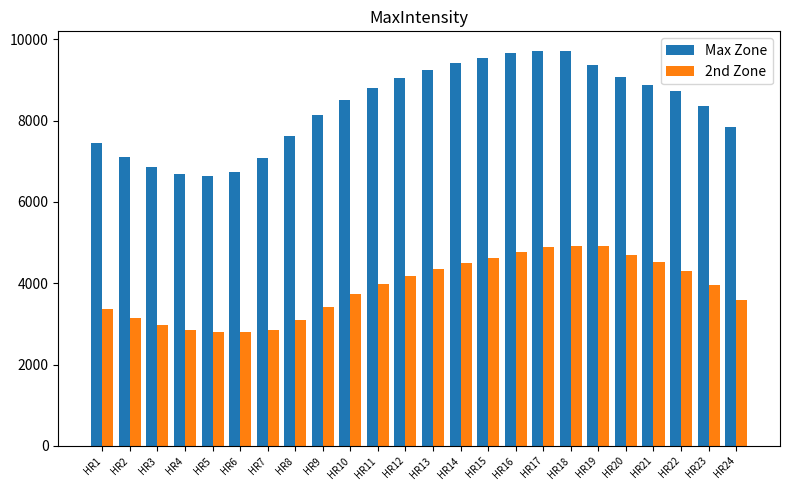

What is the difference between the second highest and minimum values in the 2nd Zone series?

2119